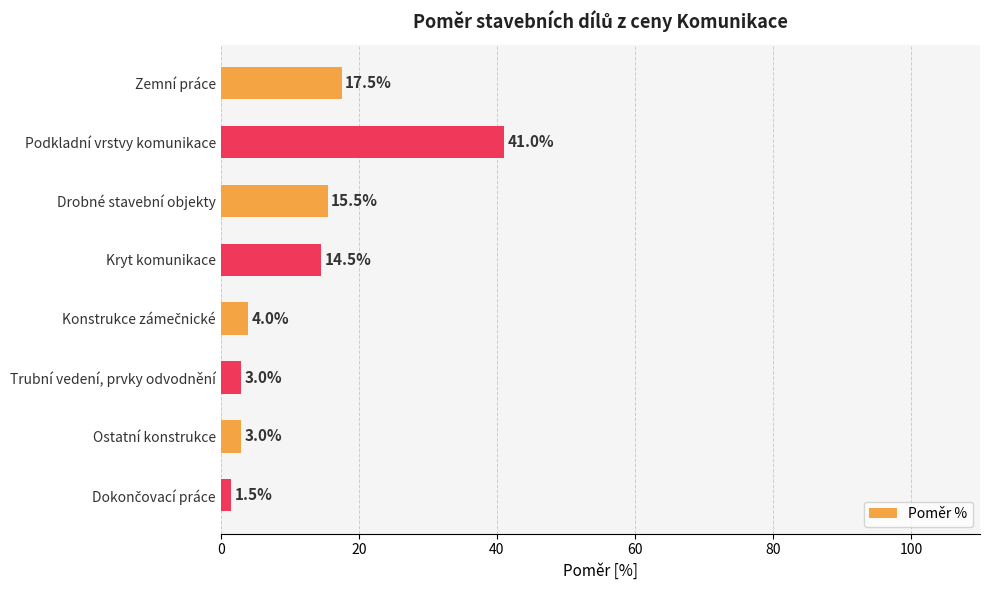

What is the sum of all values?

100.0